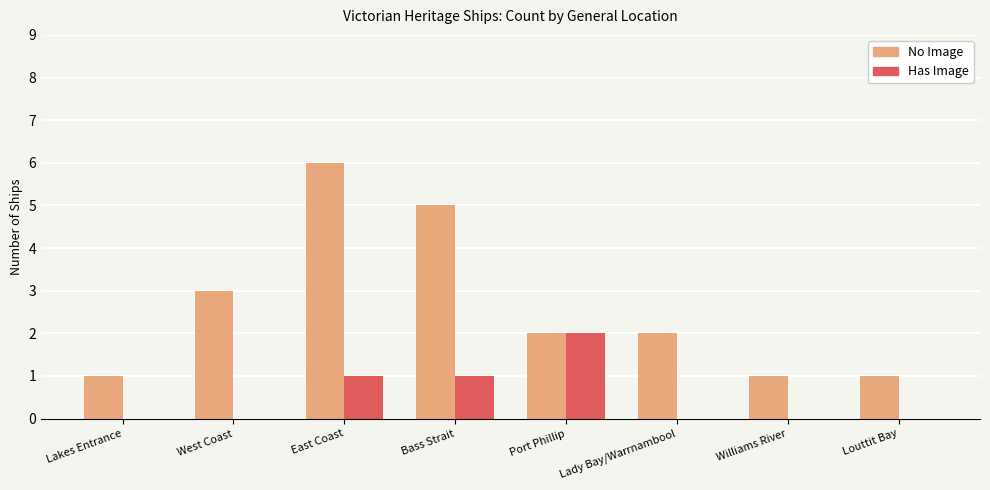

What is the sum of the No Image values at Port Phillip and Louttit Bay?

3